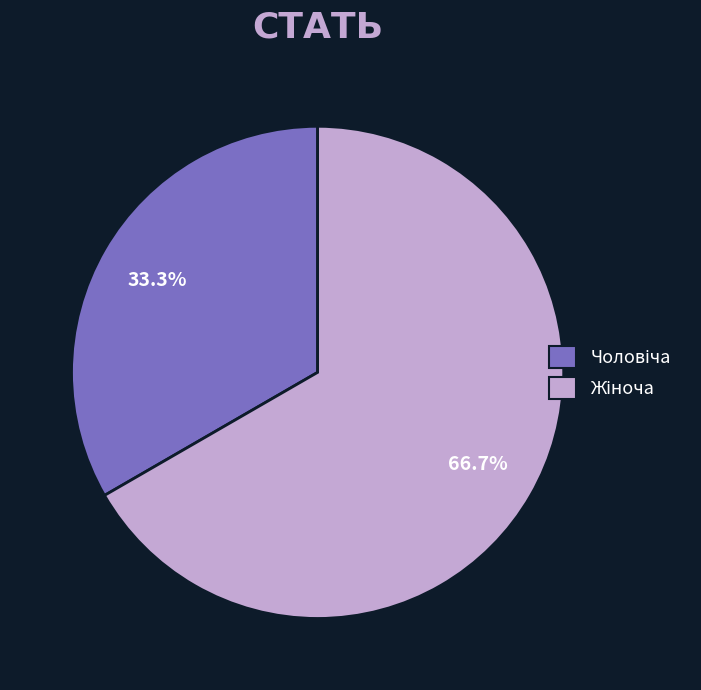

Does any single category account for the majority?

Yes